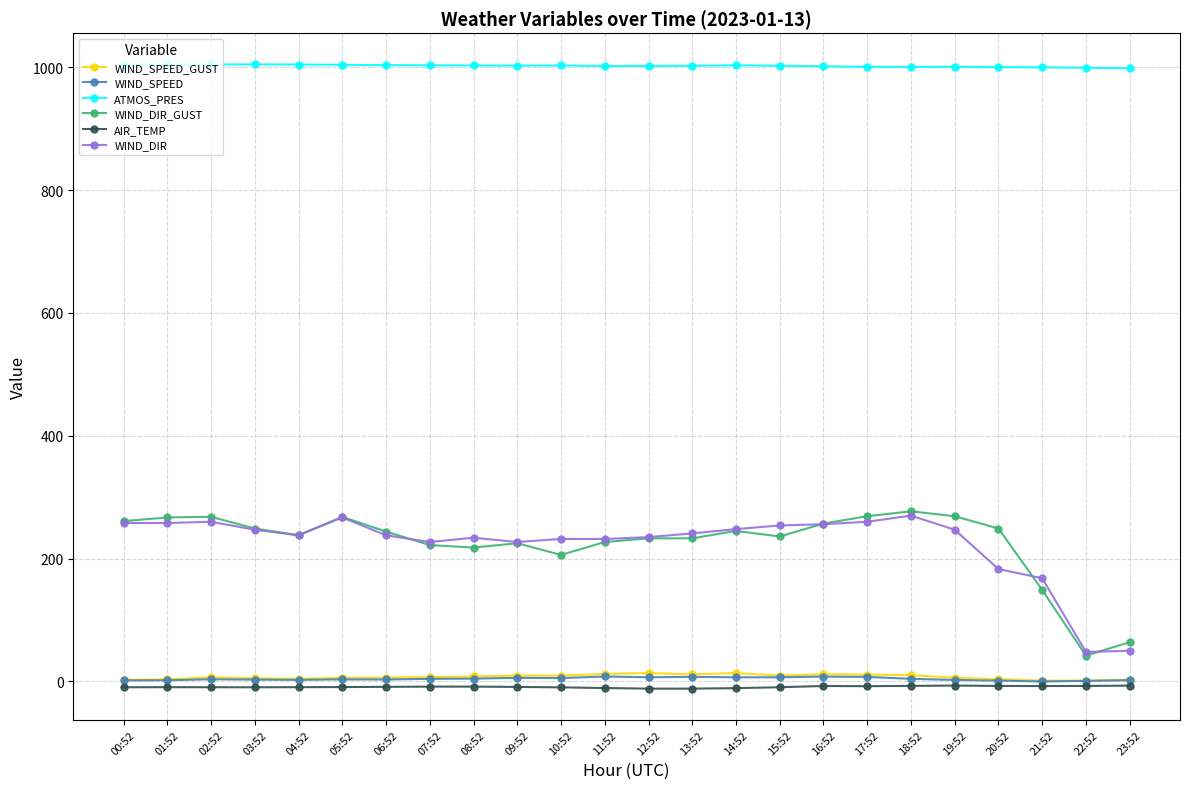

True or false: AIR_TEMP has more than 0 interior local peaks.

True